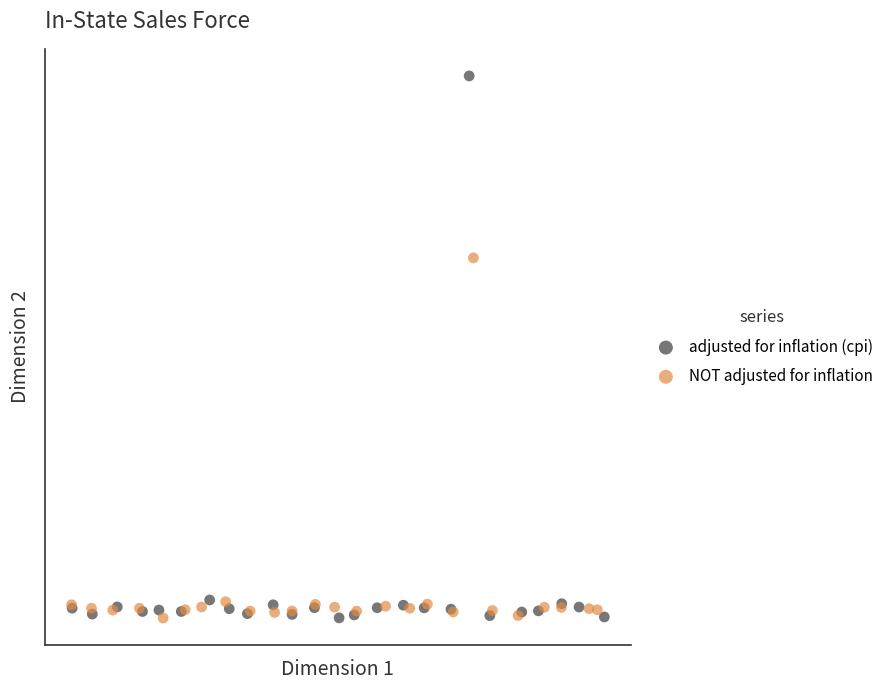

Which series contains the highest Y value?

adjusted for inflation (cpi)